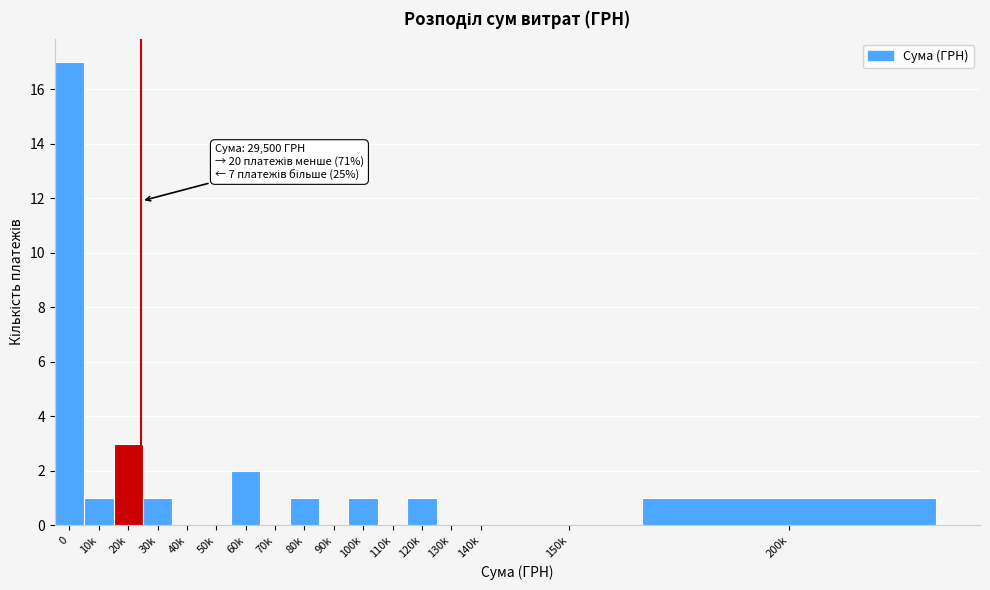

Reading right to left, transcribe all the data shown in this chart.

200k=1	150k=0	140k=0	130k=0	120k=1	110k=0	100k=1	90k=0	80k=1	70k=0	60k=2	50k=0	40k=0	30k=1	20k=3	10k=1	0=17